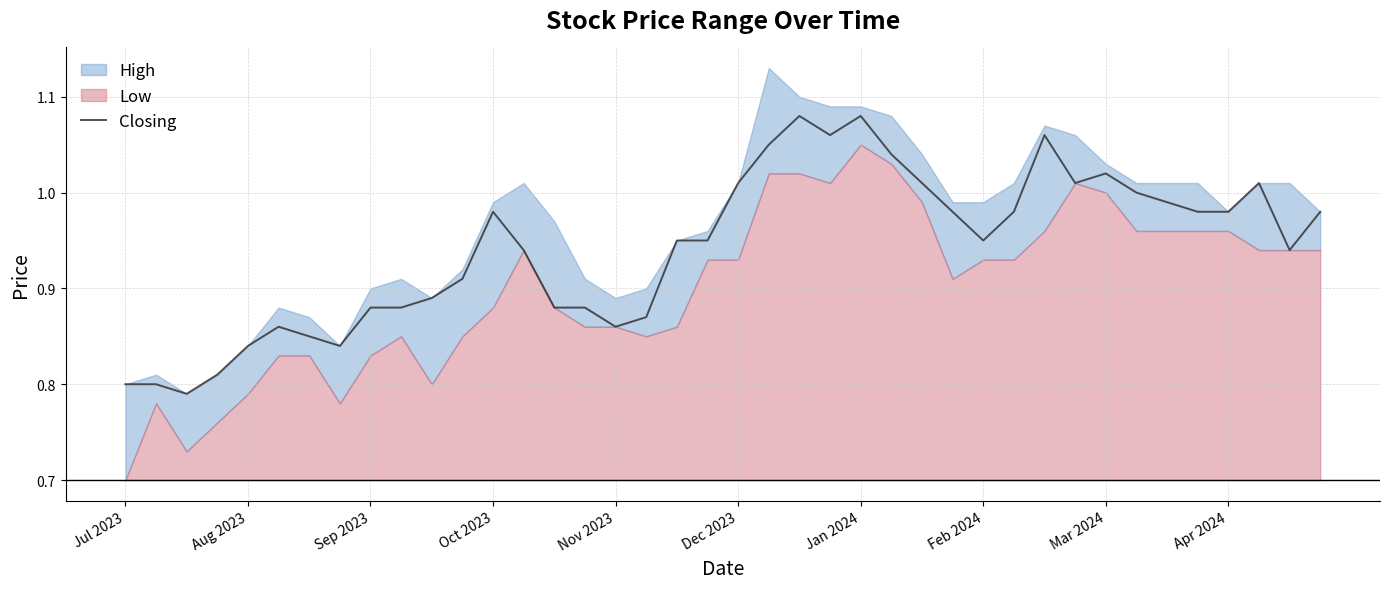

Read the value at 37.

1.0